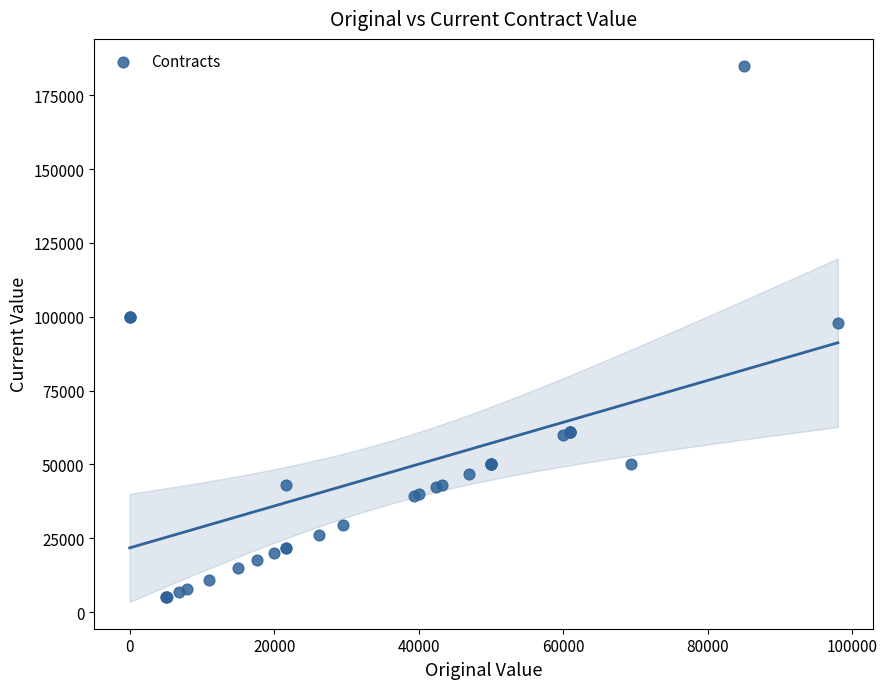

What Y value in the scatter plot is closest to 95000?

98000.0